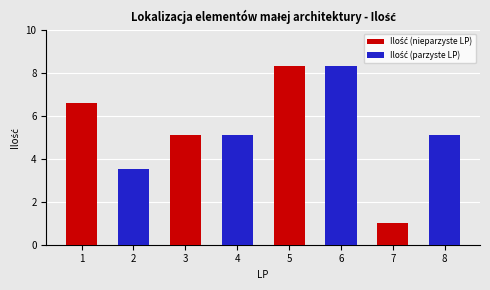

What is the spread (max minus min) of values at 1?

3.1